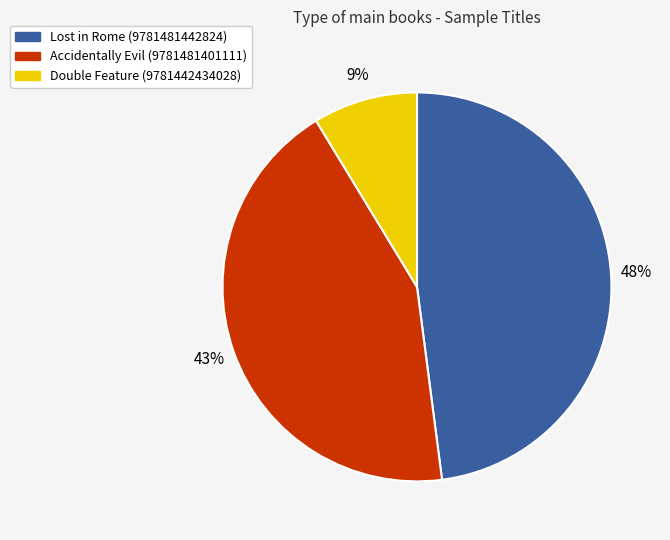

To the nearest percent, what portion does Accidentally Evil (9781481401111) represent?

43%